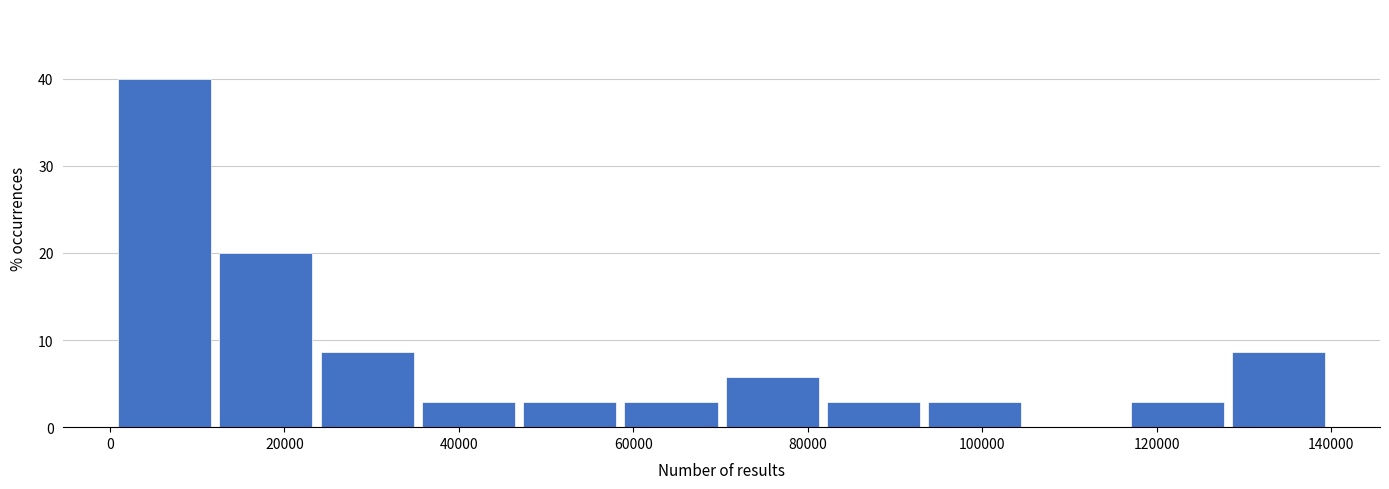

Reading left to right, transcribe this chart: for each bar, give the range it covers on the x-axis and its height. Neither the bar edges nor the heights are printed on the chart, so give them approximately, as read against the axes.

0 to 12000: 40
12000 to 24000: 20
24000 to 36000: 9
36000 to 46000: 3
46000 to 58000: 3
58000 to 70000: 3
70000 to 82000: 6
82000 to 94000: 3
94000 to 104000: 3
104000 to 116000: 0
116000 to 128000: 3
128000 to 140000: 9